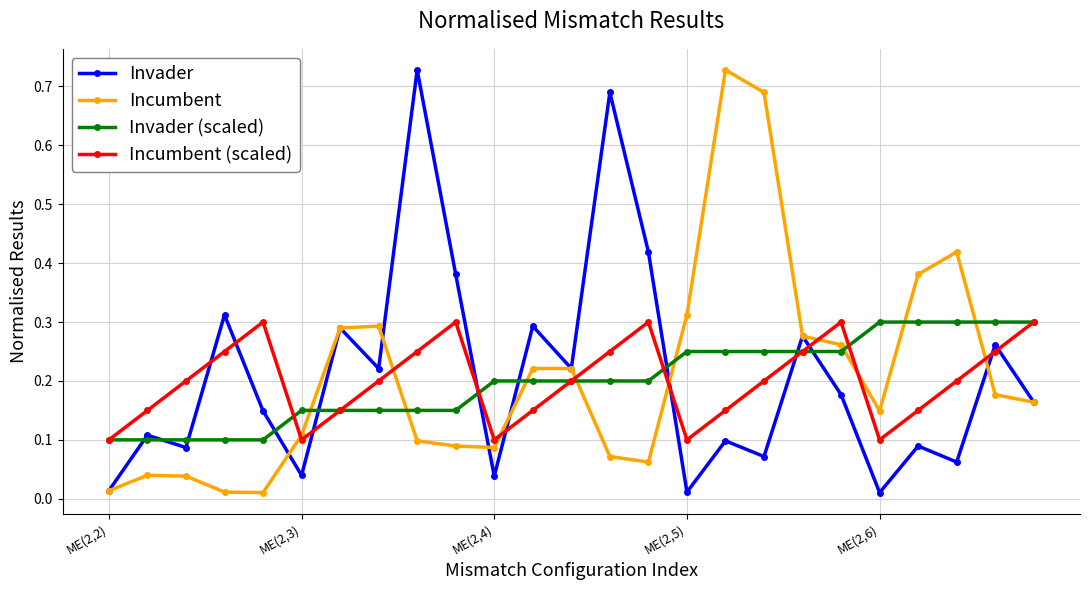

At how many categories does at least one series exceed 0?

25